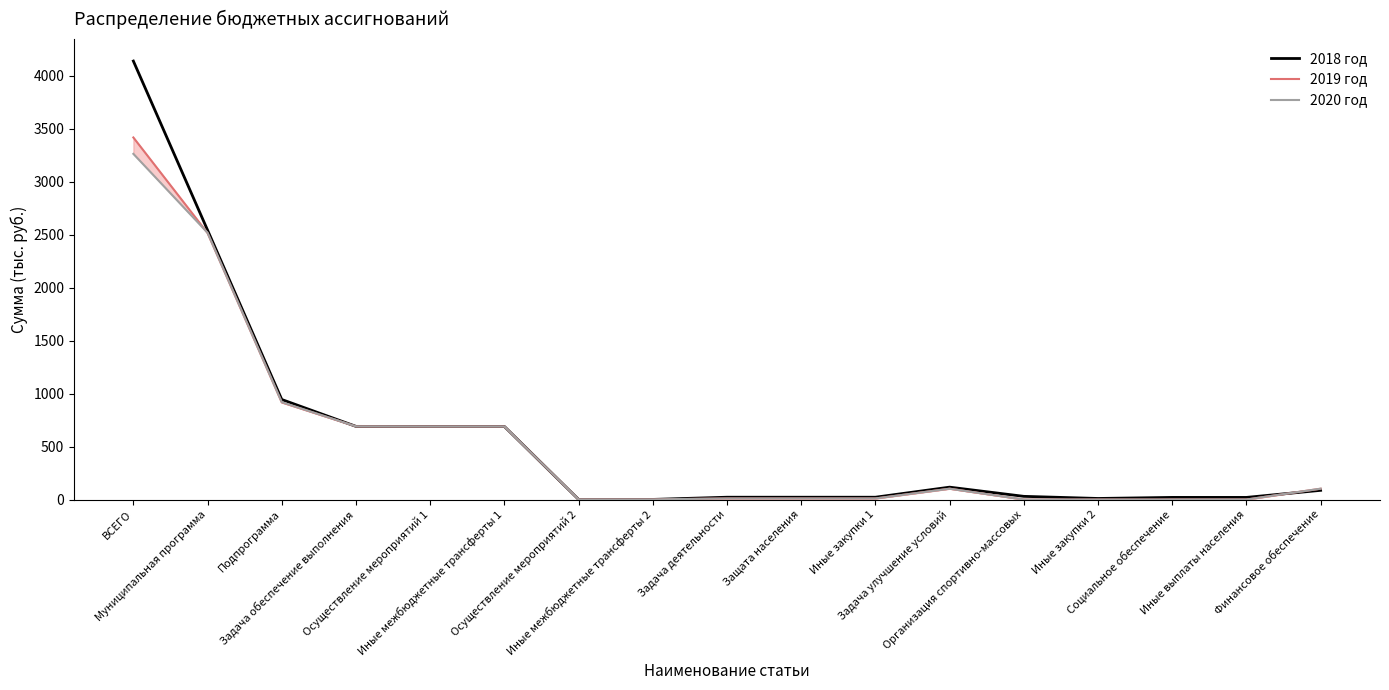

The 2018 год series shows 30.0 at Организация спортивно-массовых. True or false?

True